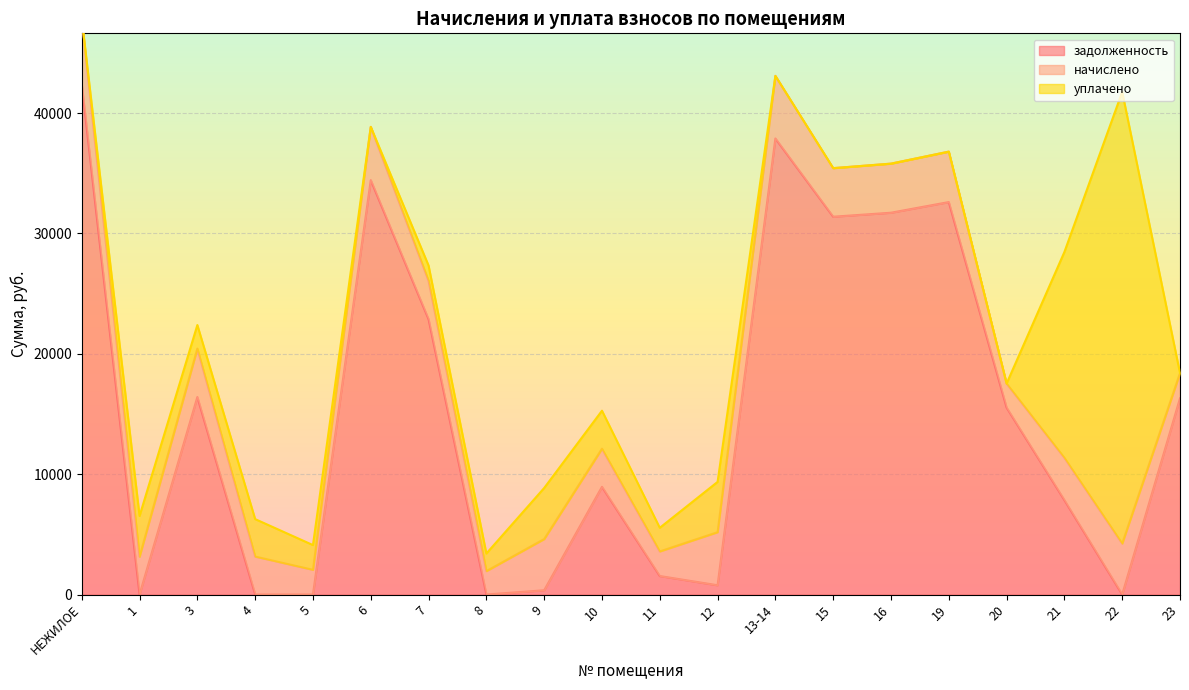

What is the highest value of the задолженность series?

42384.5